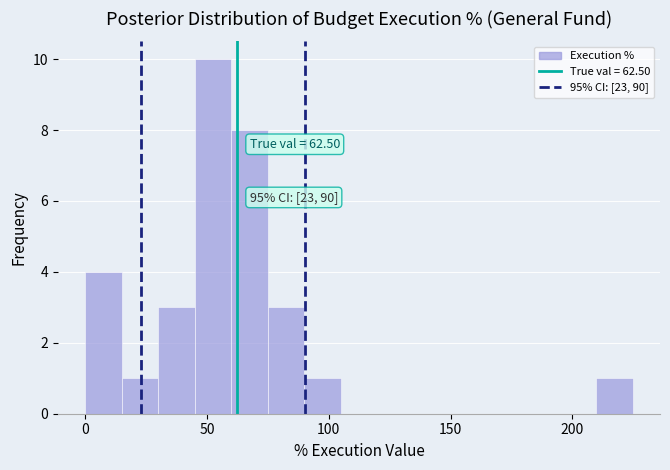

Read against the x-axis, roughly where is the centre of the tallest bar?

50